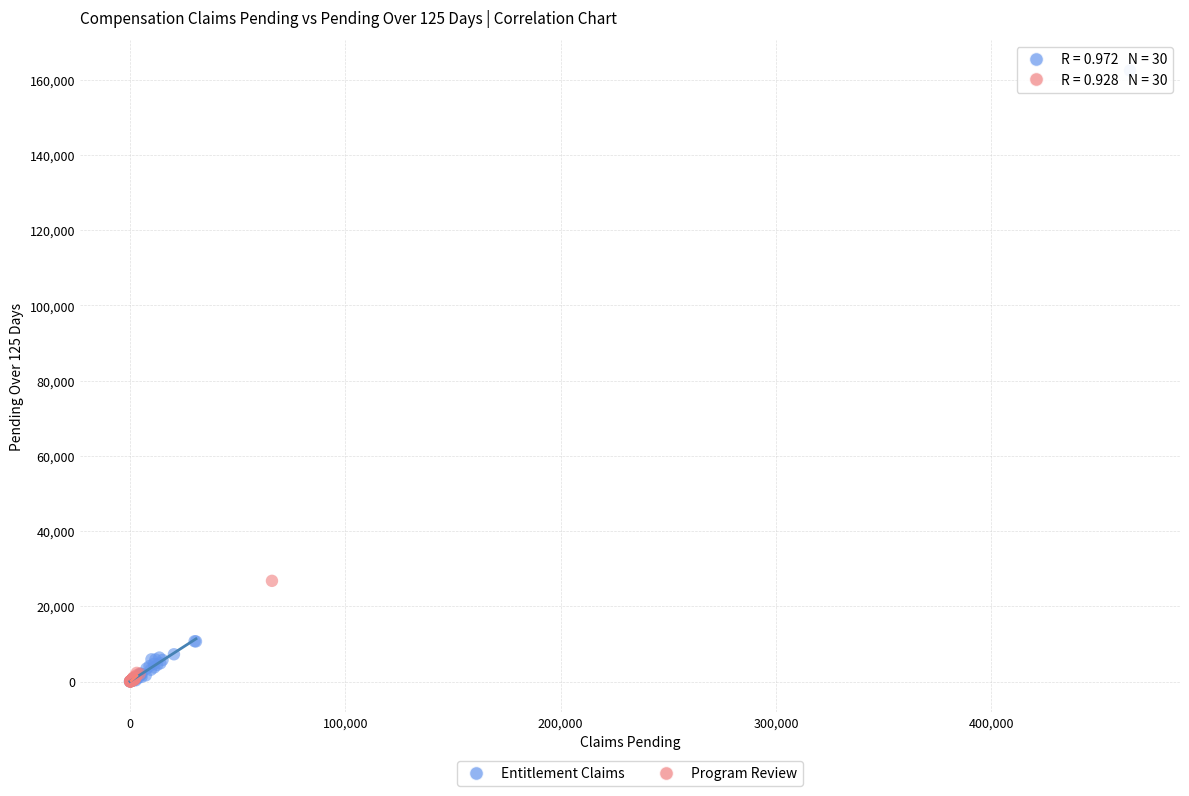

What are all the series names shown in the legend?

Entitlement Claims, Program Review